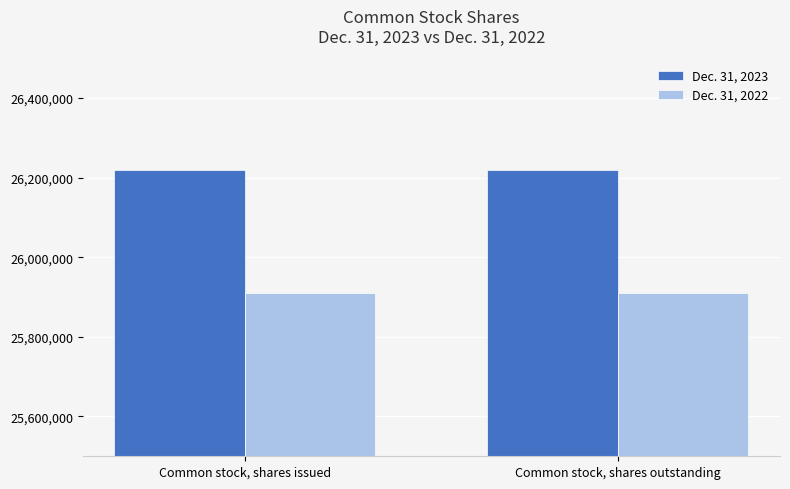

What is the minimum value for Dec. 31, 2023?

26219021